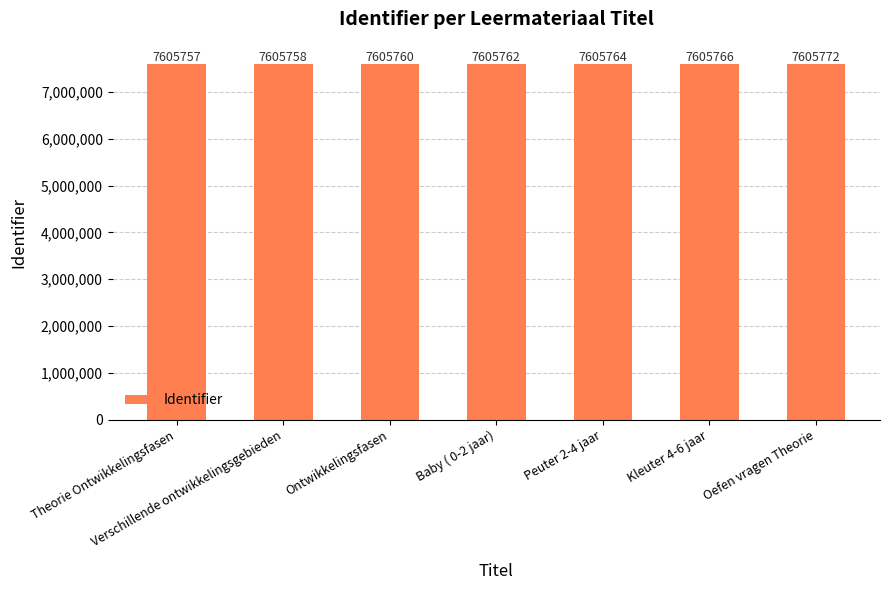

What position from the left is Theorie Ontwikkelingsfasen?

1